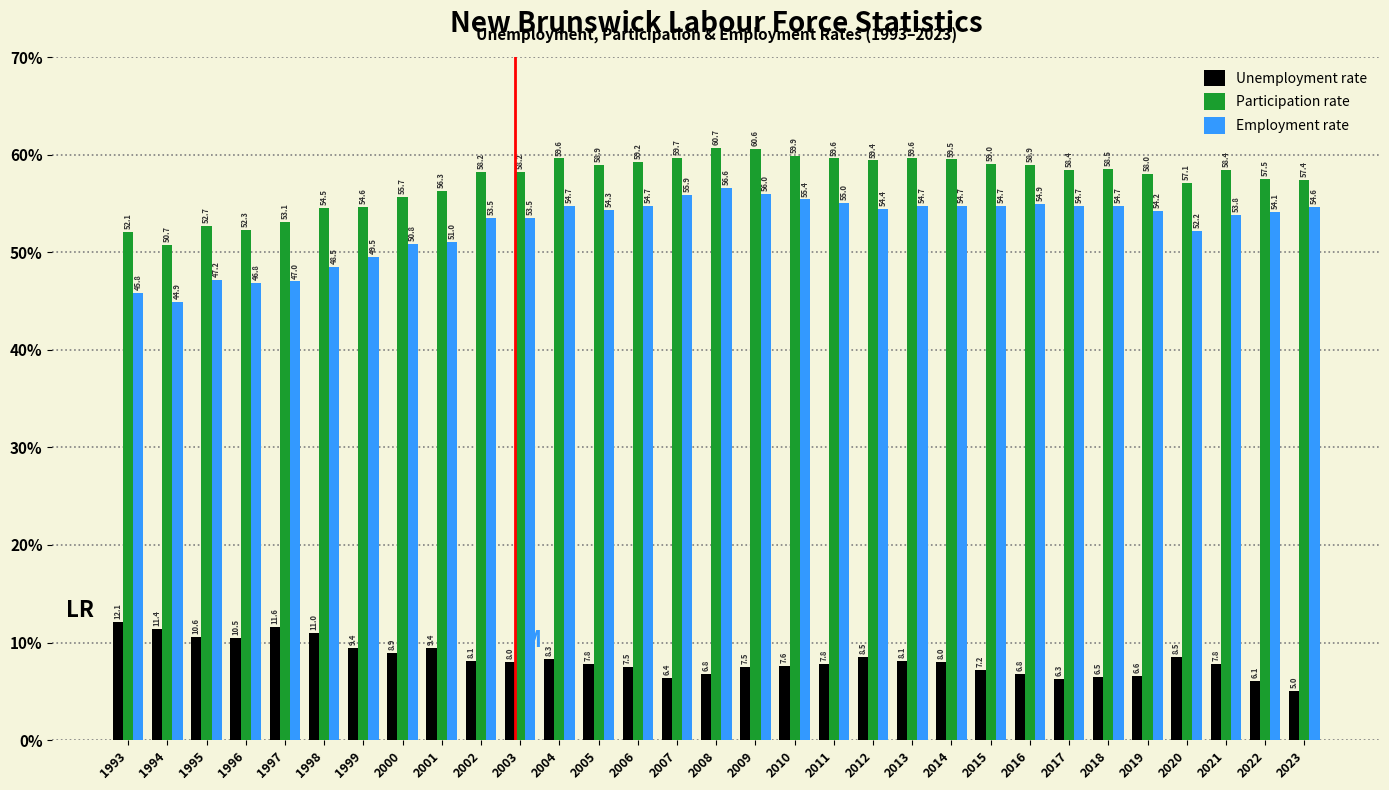

Reading left to right, transcribe all the data shown in this chart.

Unemployment rate: 1993=12.1	1994=11.4	1995=10.6	1996=10.5	1997=11.6	1998=11.0	1999=9.4	2000=8.9	2001=9.4	2002=8.1	2003=8.0	2004=8.3	2005=7.8	2006=7.5	2007=6.4	2008=6.8	2009=7.5	2010=7.6	2011=7.8	2012=8.5	2013=8.1	2014=8.0	2015=7.2	2016=6.8	2017=6.3	2018=6.5	2019=6.6	2020=8.5	2021=7.8	2022=6.1	2023=5.0
Participation rate: 1993=52.1	1994=50.7	1995=52.7	1996=52.3	1997=53.1	1998=54.5	1999=54.6	2000=55.7	2001=56.3	2002=58.2	2003=58.2	2004=59.6	2005=58.9	2006=59.2	2007=59.7	2008=60.7	2009=60.6	2010=59.9	2011=59.6	2012=59.4	2013=59.6	2014=59.5	2015=59.0	2016=58.9	2017=58.4	2018=58.5	2019=58.0	2020=57.1	2021=58.4	2022=57.5	2023=57.4
Employment rate: 1993=45.8	1994=44.9	1995=47.2	1996=46.8	1997=47.0	1998=48.5	1999=49.5	2000=50.8	2001=51.0	2002=53.5	2003=53.5	2004=54.7	2005=54.3	2006=54.7	2007=55.9	2008=56.6	2009=56.0	2010=55.4	2011=55.0	2012=54.4	2013=54.7	2014=54.7	2015=54.7	2016=54.9	2017=54.7	2018=54.7	2019=54.2	2020=52.2	2021=53.8	2022=54.1	2023=54.6